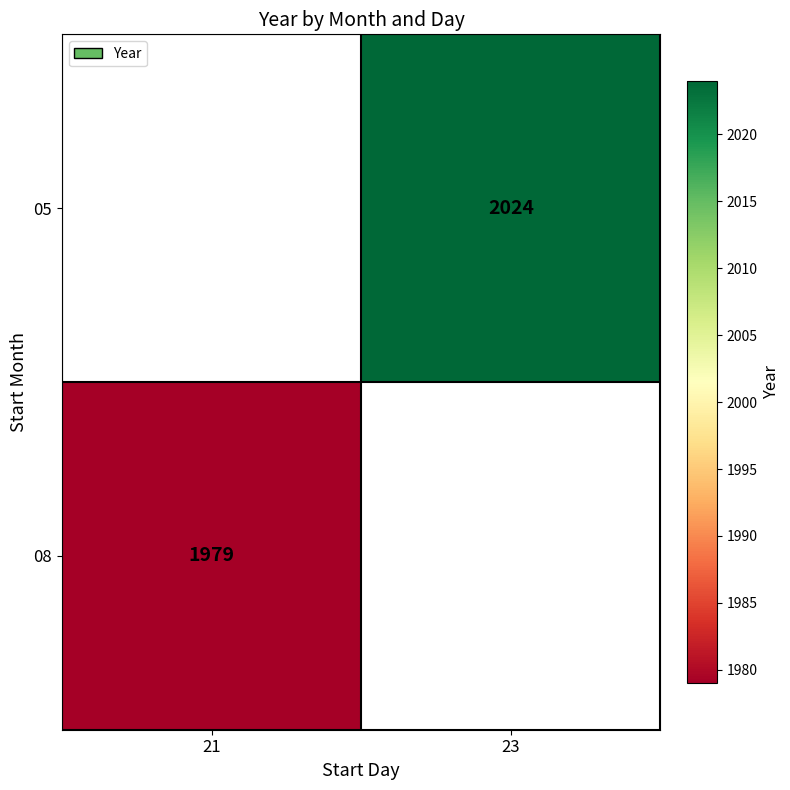

The 08 series shows 1979 at 21. True or false?

True